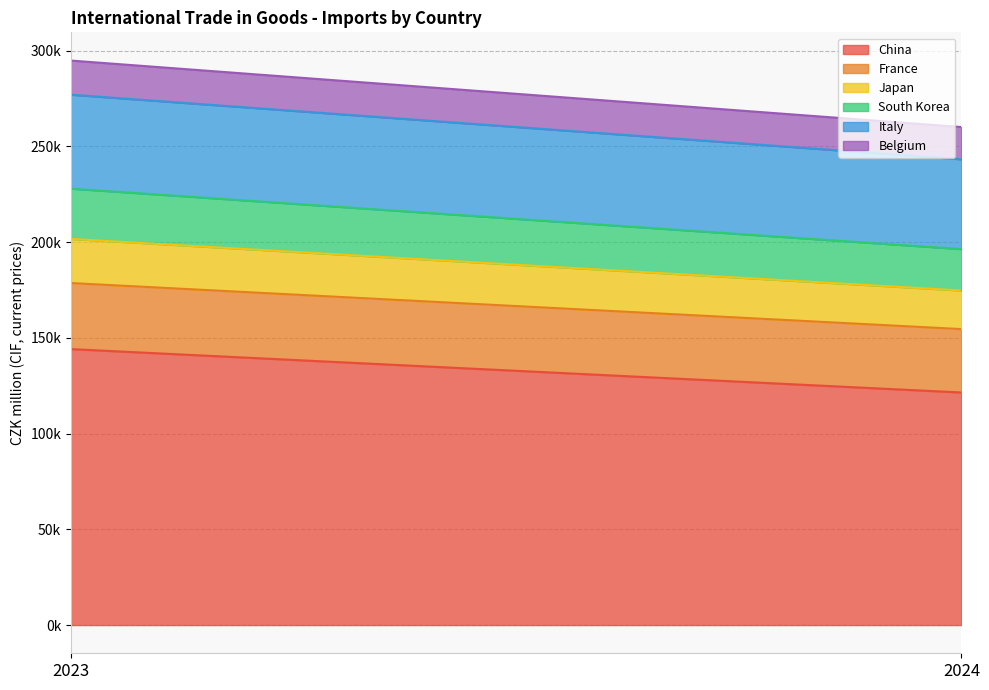

Where is South Korea nearest to the value 23949?

2024